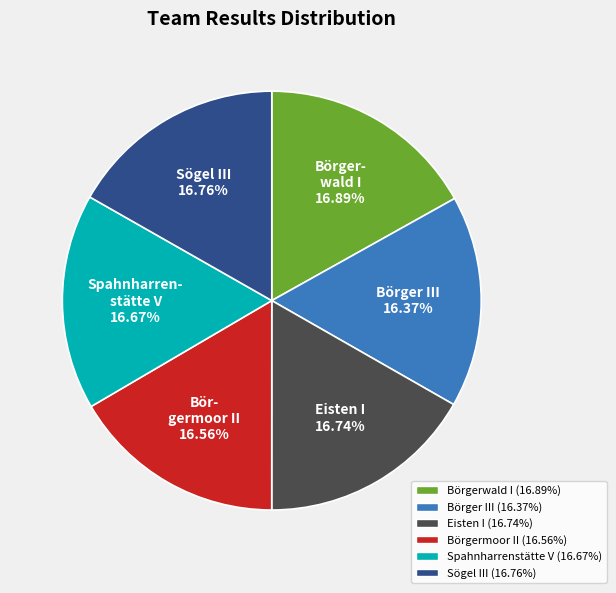

Does any single category account for the majority?

No